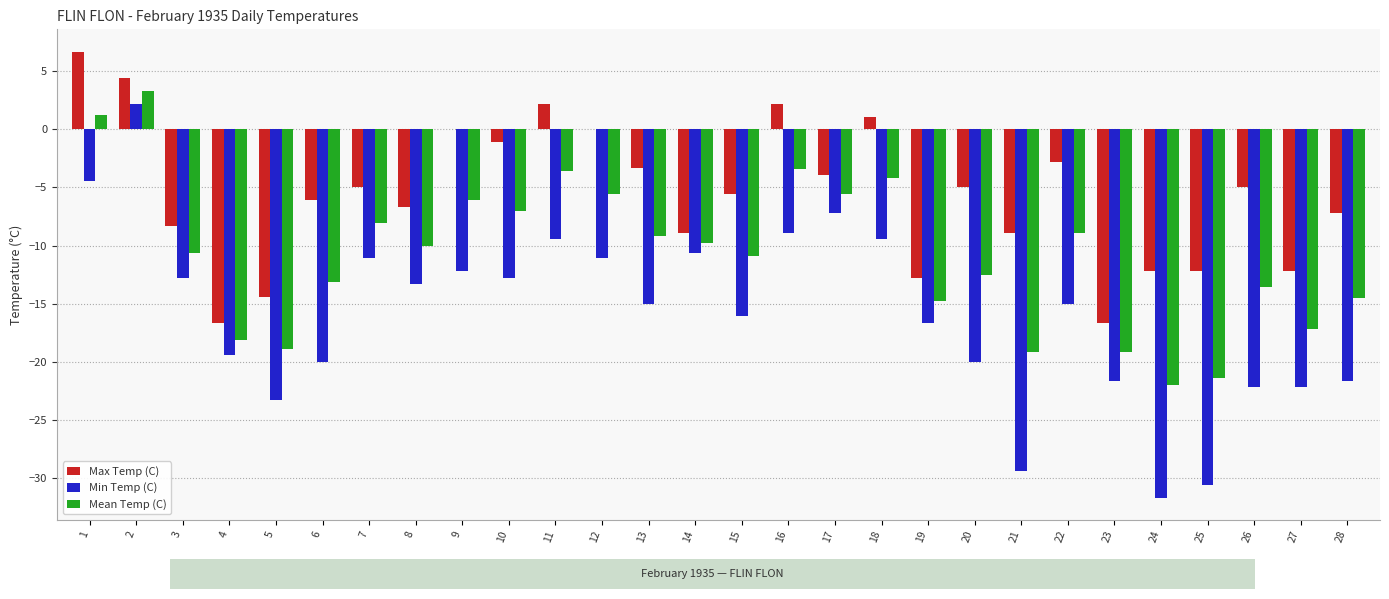

What value does the Min Temp (C) series have at 10?

-12.8